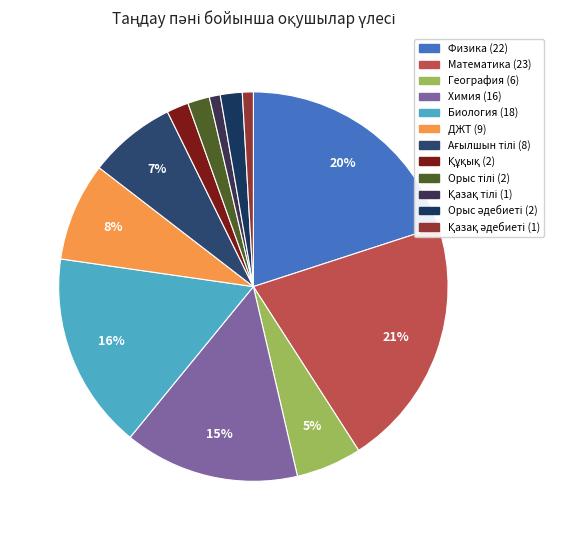

To the nearest percent, what is the average slice percentage?

8%